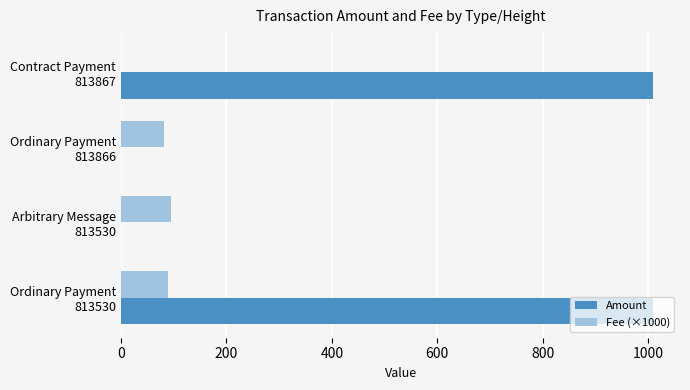

Which series has the largest total across all categories?

Amount